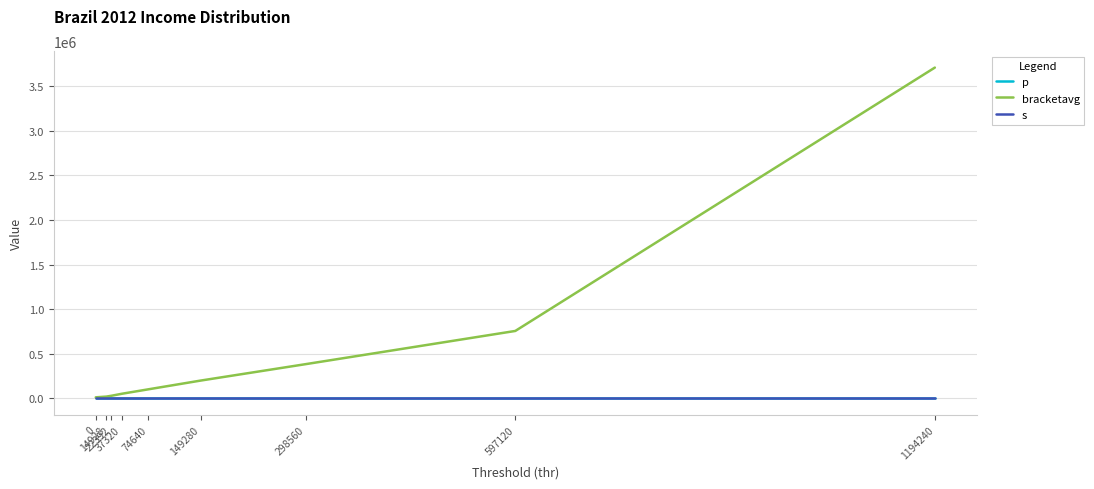

Which series has the largest total across all categories?

bracketavg